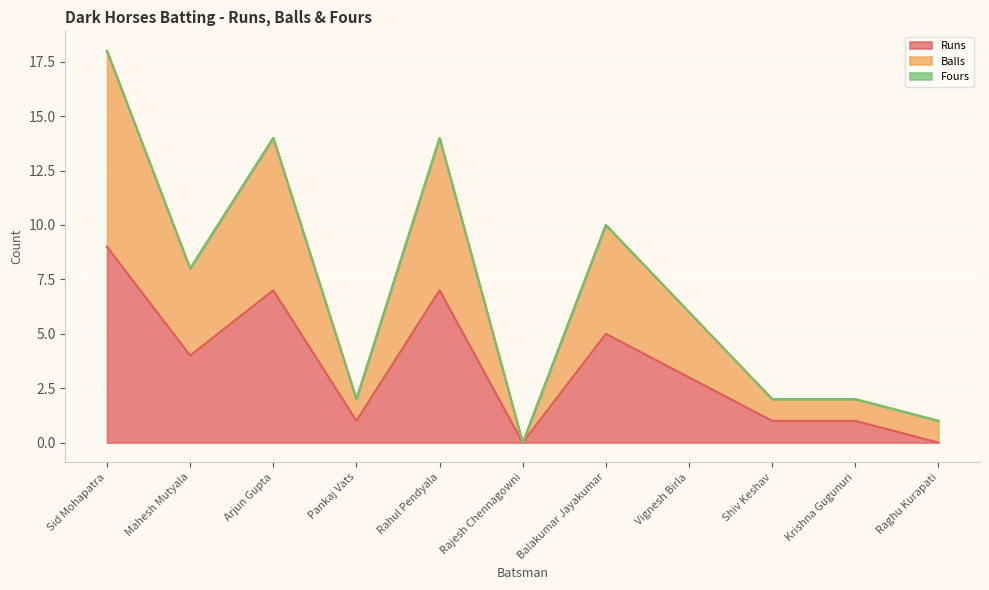

What is the difference between the highest and lowest values at Raghu Kurapati?

1